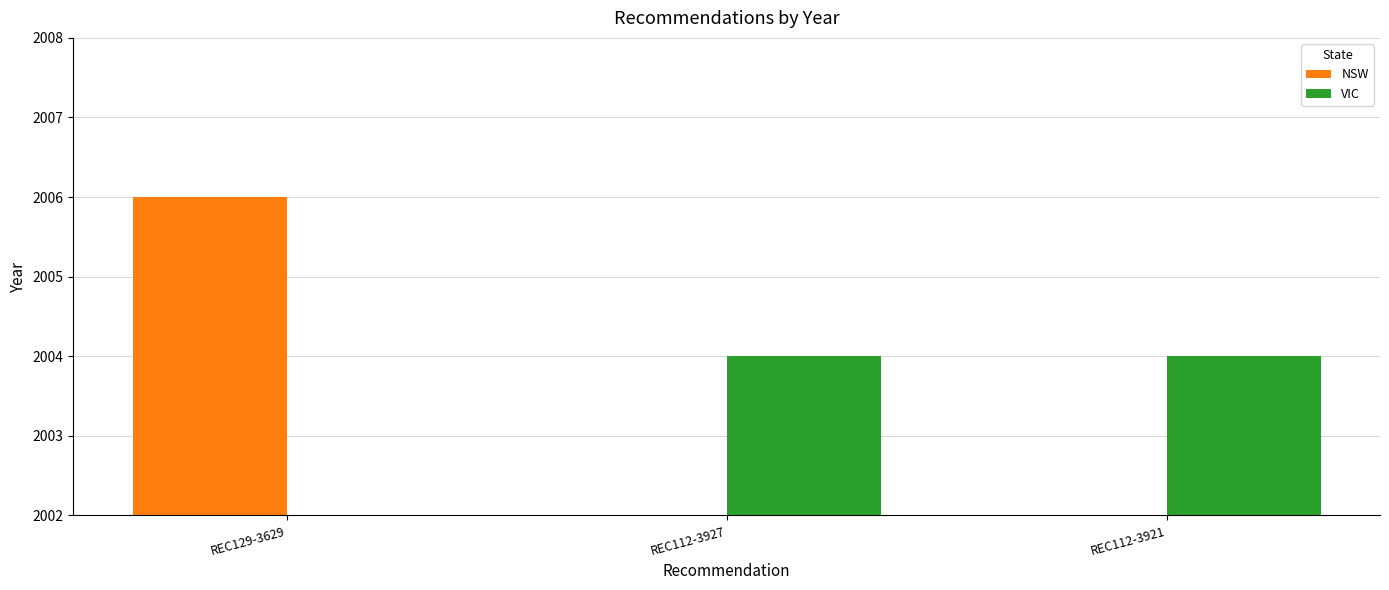

What is the sum of the VIC values at REC112-3927 and REC129-3629?

2004